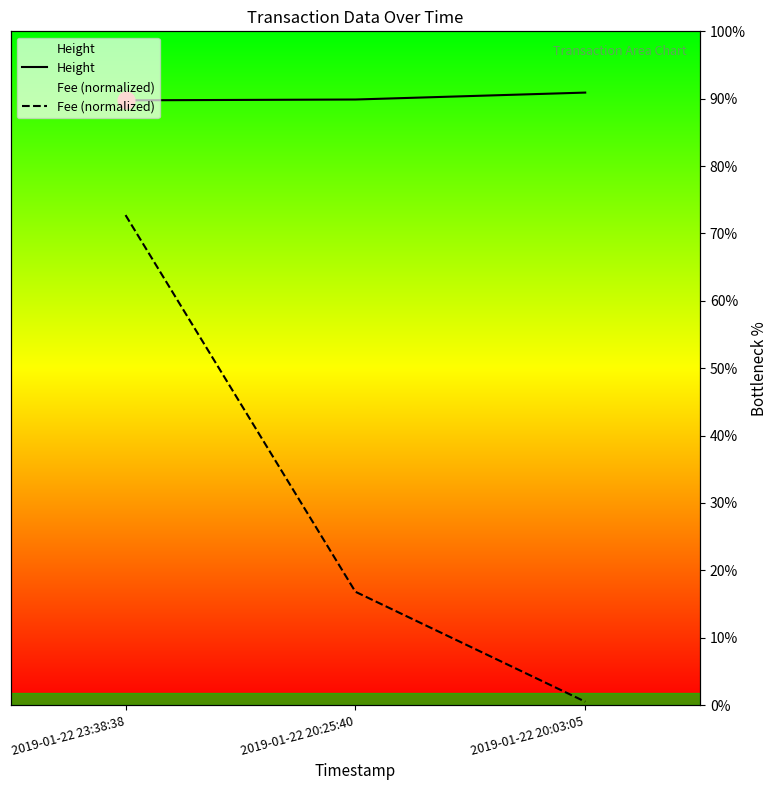

Reading left to right, list all the values displayed in this chart.

Height: 2019-01-22 23:38:38=4451.0	2019-01-22 20:25:40=4457.0	2019-01-22 20:03:05=4508.0
Fee (normalized): 2019-01-22 23:38:38=3606.4	2019-01-22 20:25:40=834.4	2019-01-22 20:03:05=25.2